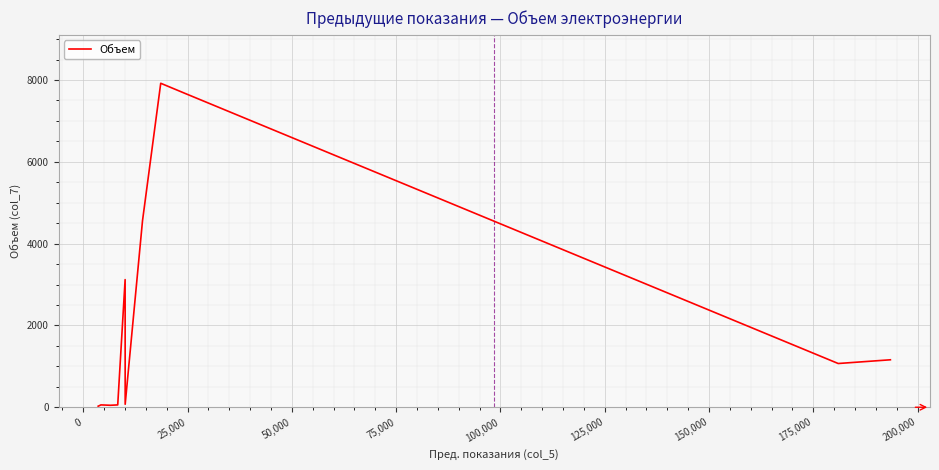

What is the difference between the maximum and minimum values?

7895